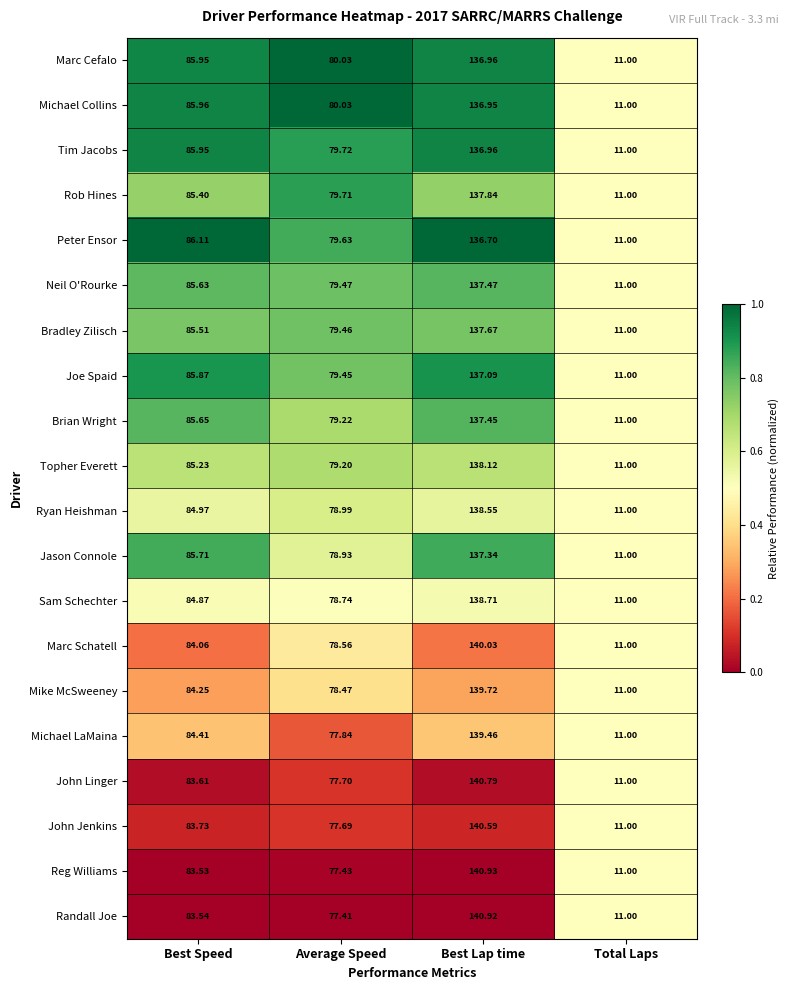

Where is Mike McSweeney nearest to the value 75?

Average Speed